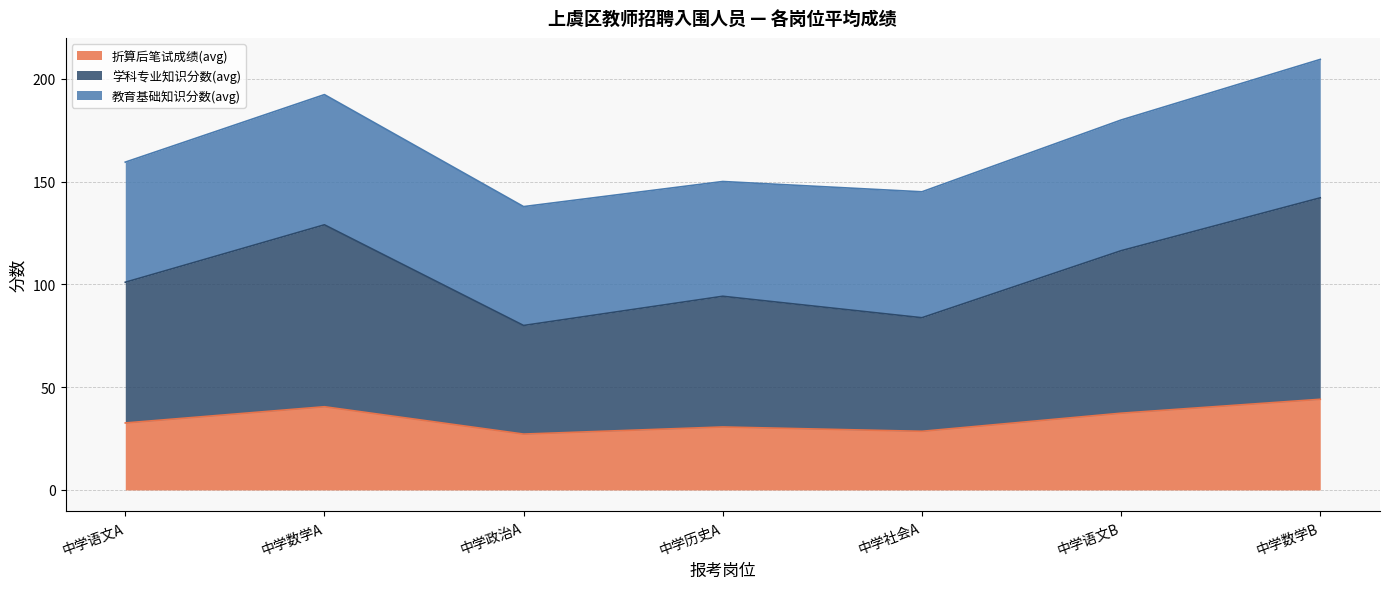

At which label does 折算后笔试成绩(avg) first exceed 32?

中学语文A